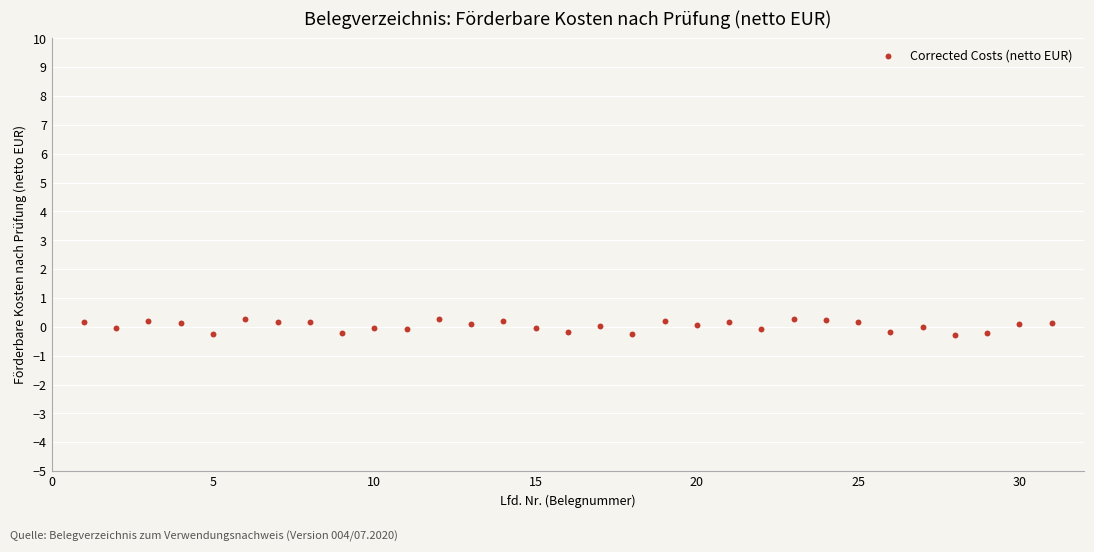

What is the range of X values (max minus min)?

30.0